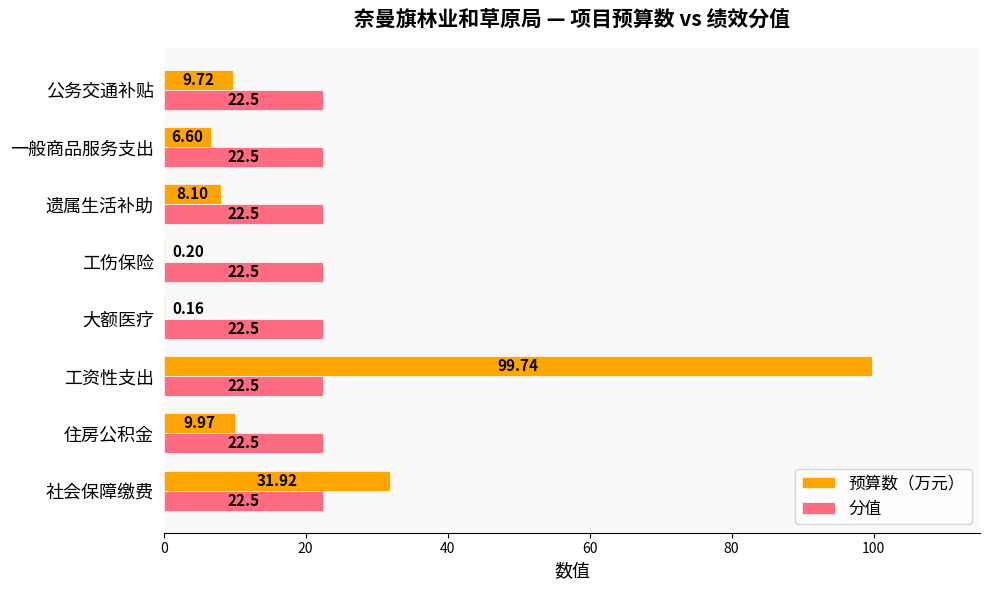

Between 工资性支出 and 工伤保险, which series saw the biggest shift?

预算数（万元）